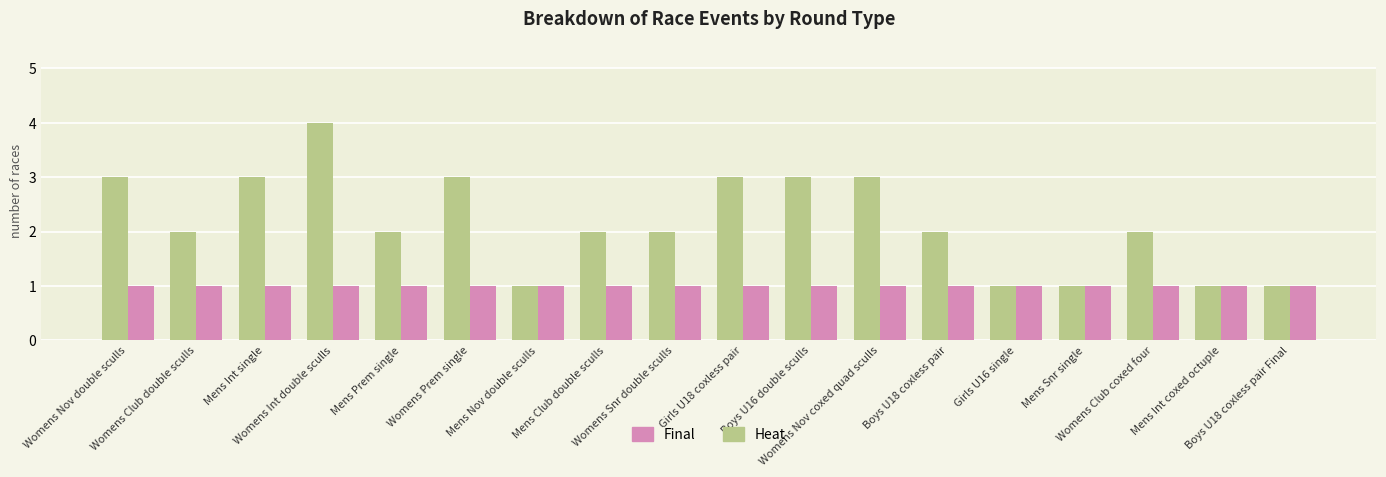

At which label does Heat reach its peak?

Womens Int double sculls